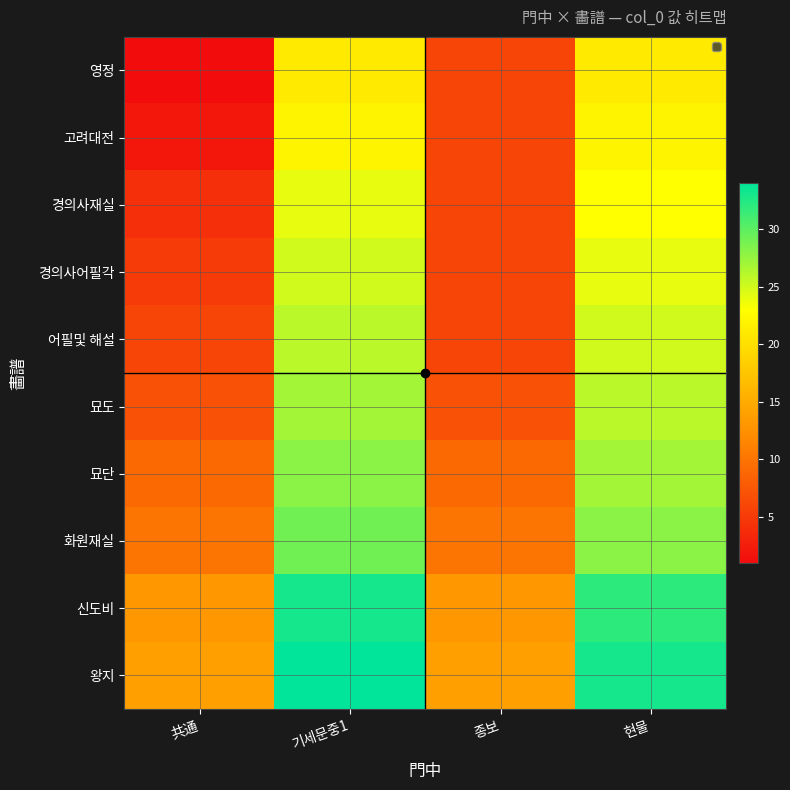

Reading left to right, transcribe all the data shown in this chart.

영정: 共通=1	기세문중1=21	종보=6	현물=21
고려대전: 共通=2	기세문중1=22	종보=6	현물=22
경의사재실: 共通=4	기세문중1=24	종보=6	현물=23
경의사어필각: 共通=5	기세문중1=25	종보=6	현물=24
어필및 해설: 共通=6	기세문중1=26	종보=6	현물=25
묘도: 共通=7	기세문중1=27	종보=7	현물=26
묘단: 共通=9	기세문중1=28	종보=9	현물=27
화원재실: 共通=10	기세문중1=29	종보=10	현물=28
신도비: 共通=13	기세문중1=33	종보=13	현물=32
왕지: 共通=14	기세문중1=34	종보=14	현물=33